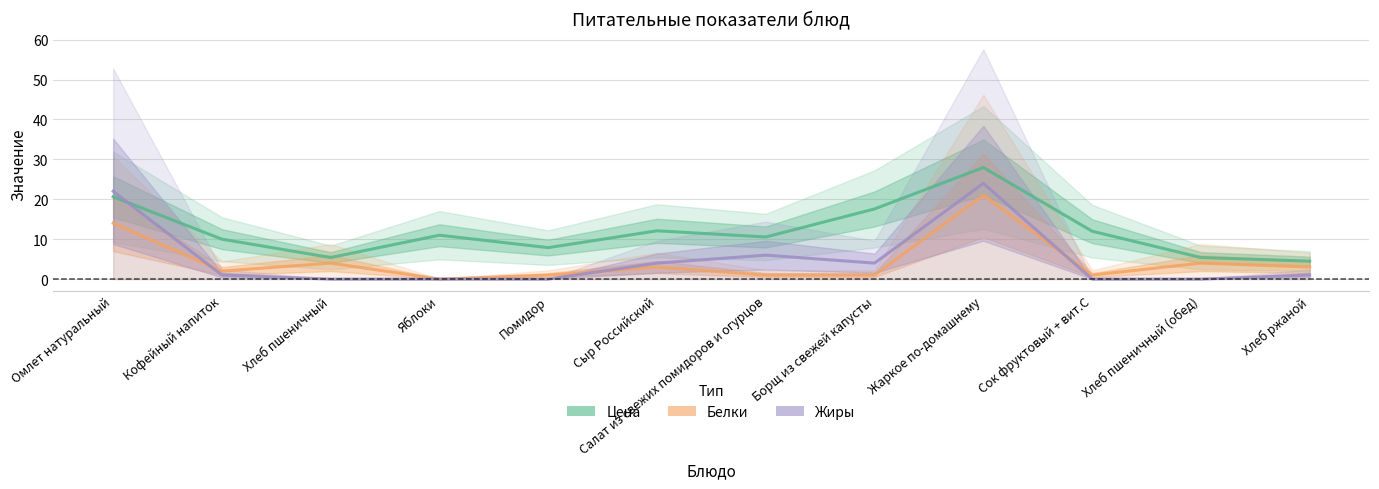

At which category does the chart reach its peak across all series?

Жаркое по-домашнему